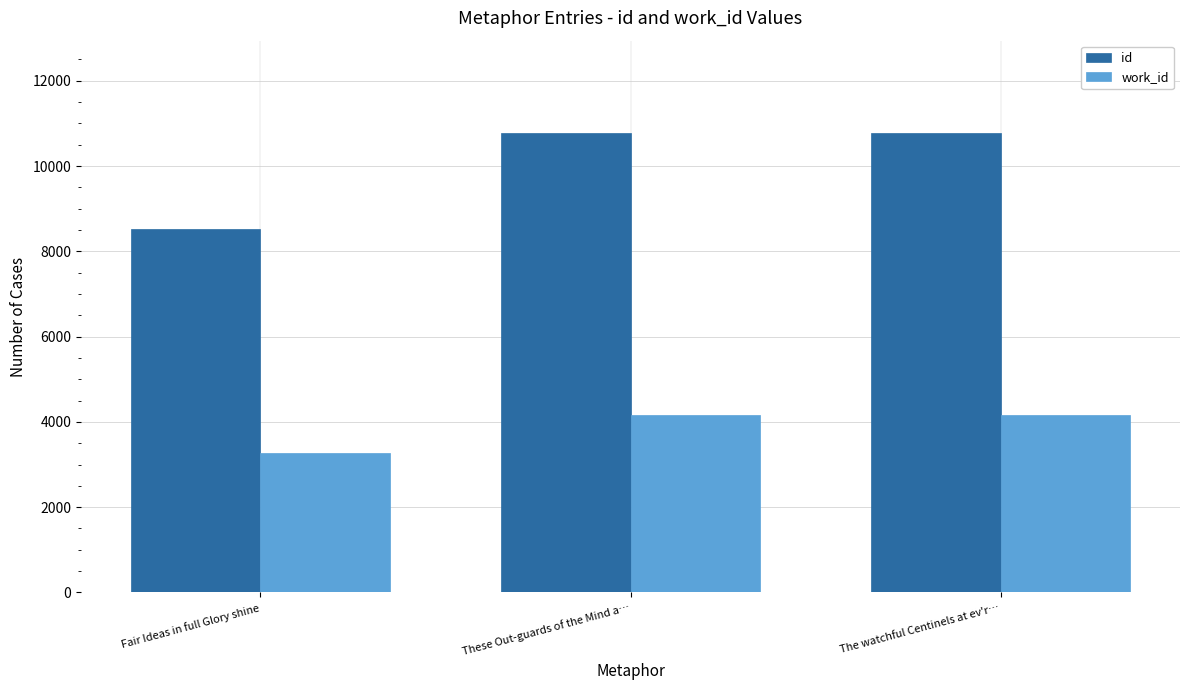

What are all the series names shown in the legend?

id, work_id